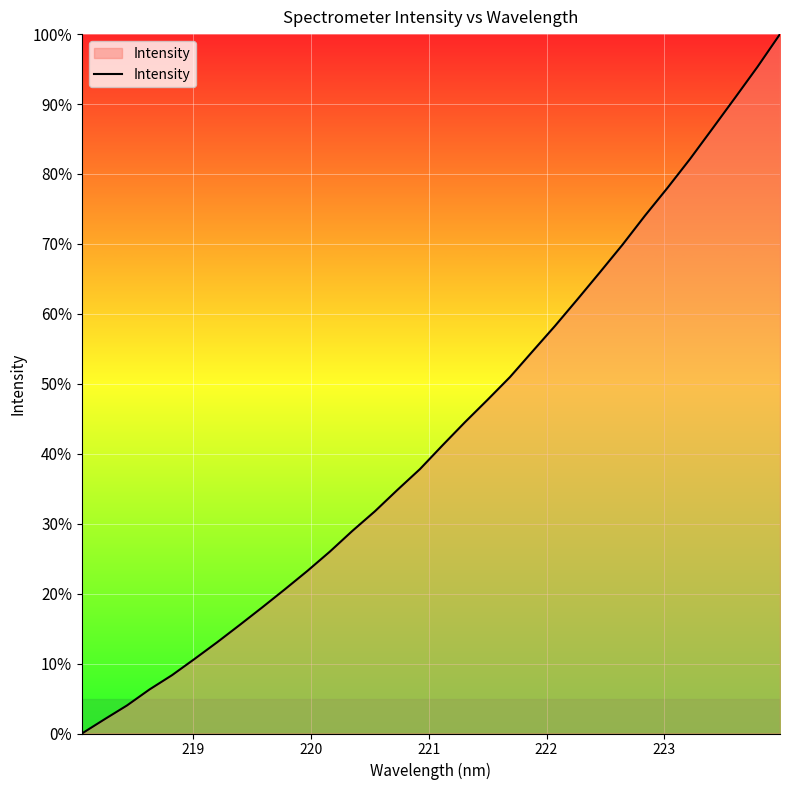

What is the difference between the maximum and minimum values?

100.0